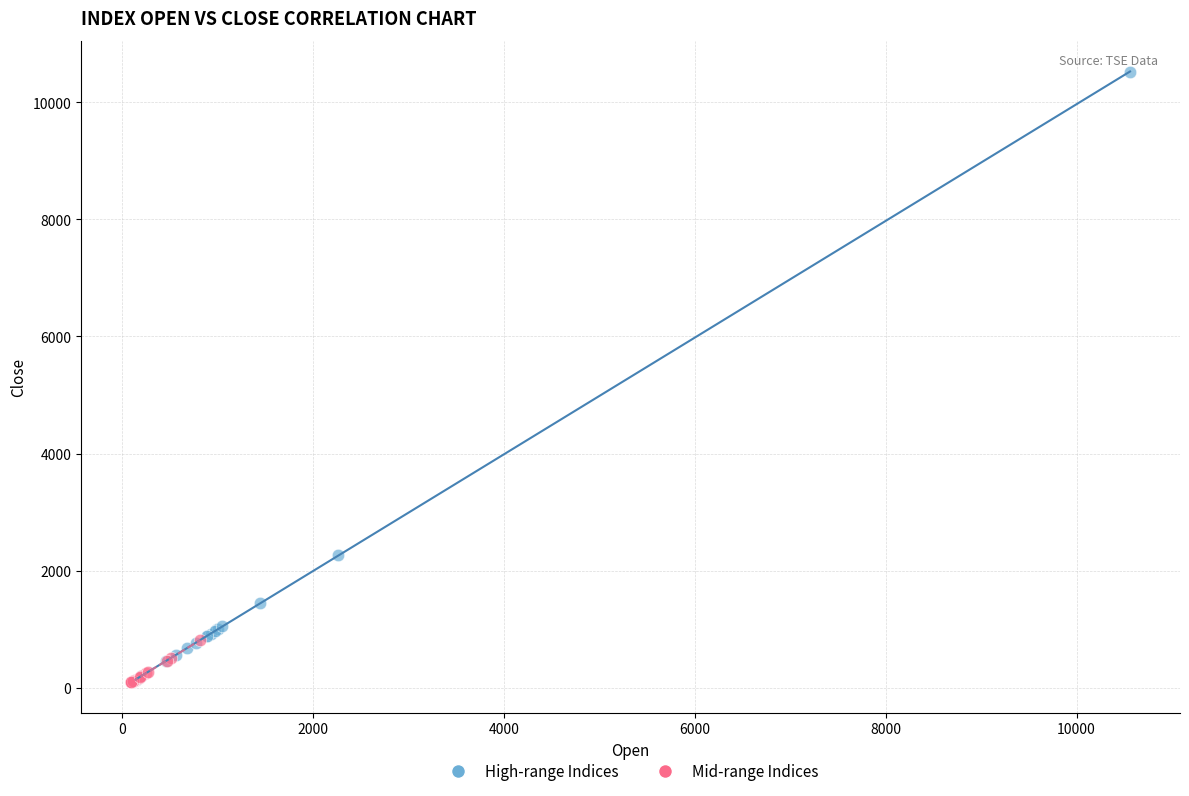

Which series reaches the maximum Y coordinate?

High-range Indices